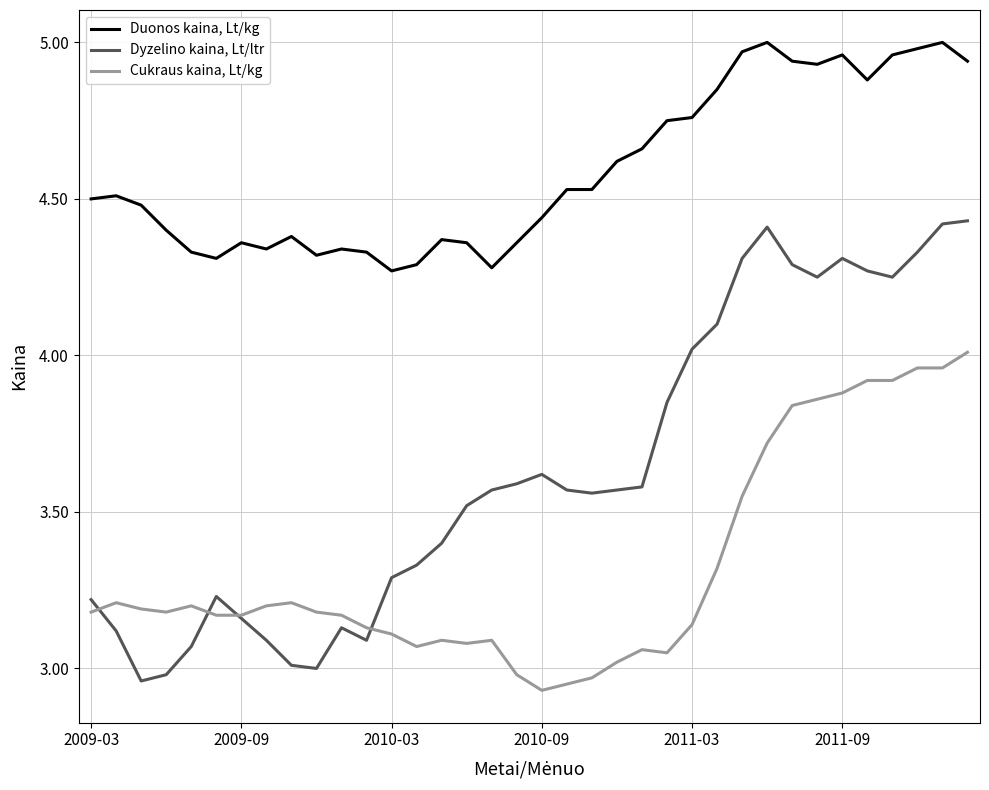

Rank the series by their average value, from highest to lowest.

Duonos kaina, Lt/kg, Dyzelino kaina, Lt/ltr, Cukraus kaina, Lt/kg